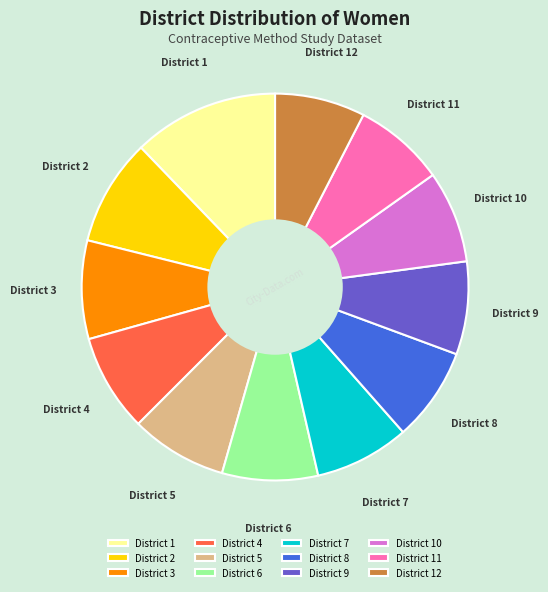

Count the number of slices in the pie.

12